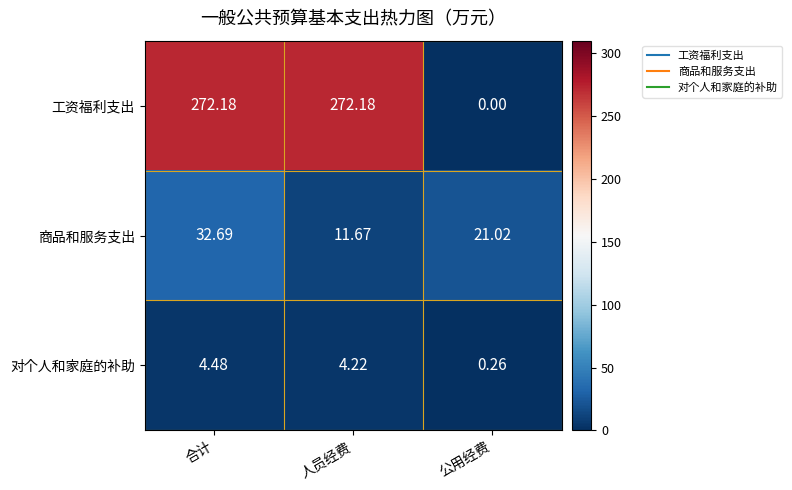

Which series has the largest range (max minus min)?

工资福利支出